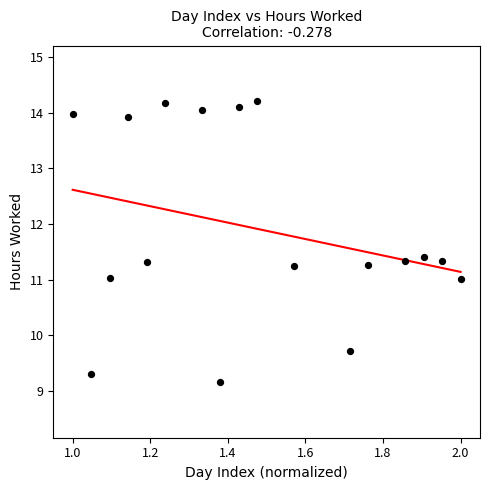

What is the range of X values (max minus min)?

1.0